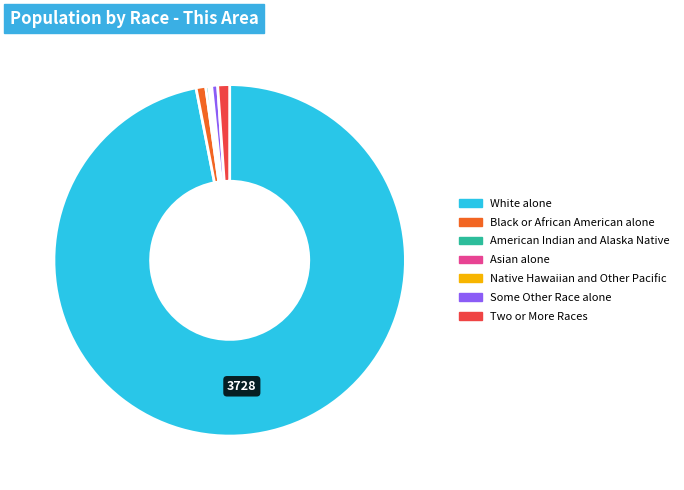

Which slice is the largest?

White alone